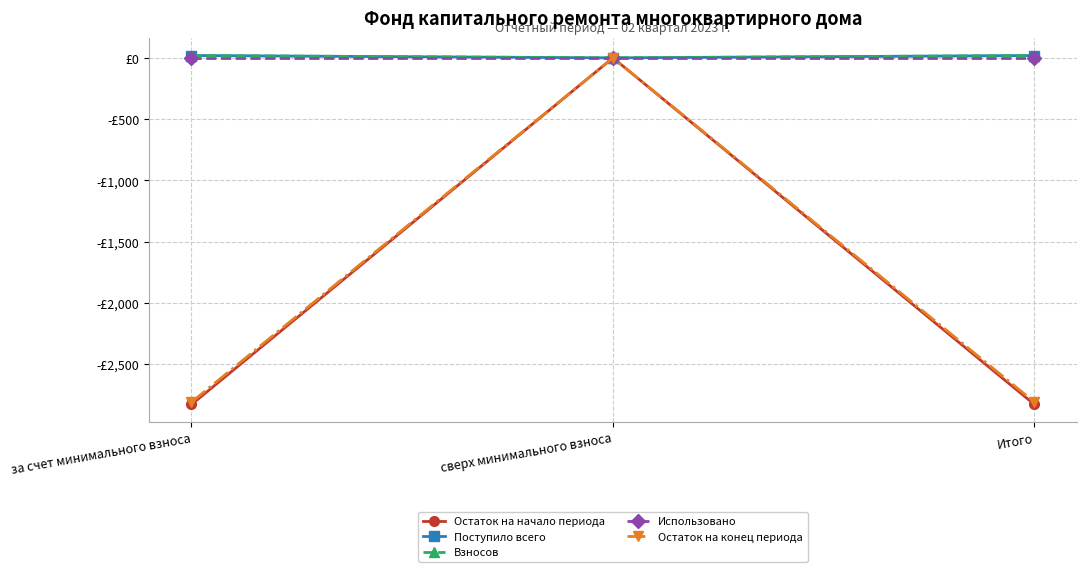

Reading left to right, transcribe all the data shown in this chart.

Остаток на начало периода: -2828.9	0.0	-2828.9
Поступило всего: 19.0	0.0	19.0
Взносов: 19.0	0.0	19.0
Использовано: 0.0	0.0	0.0
Остаток на конец периода: -2809.9	0.0	-2809.9